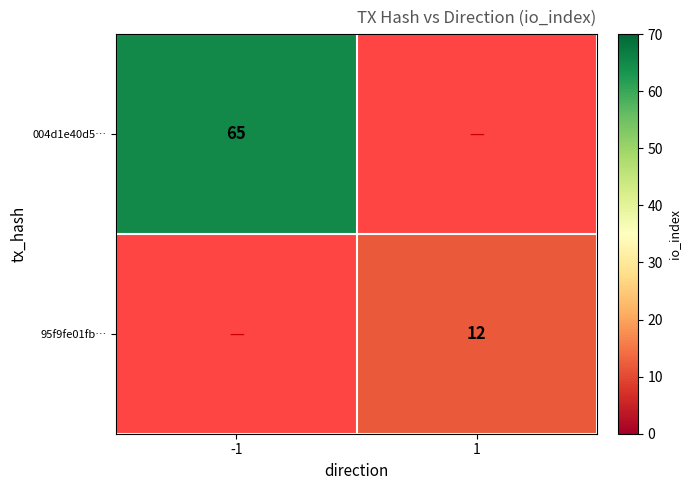

At which category does the chart reach its peak across all series?

-1